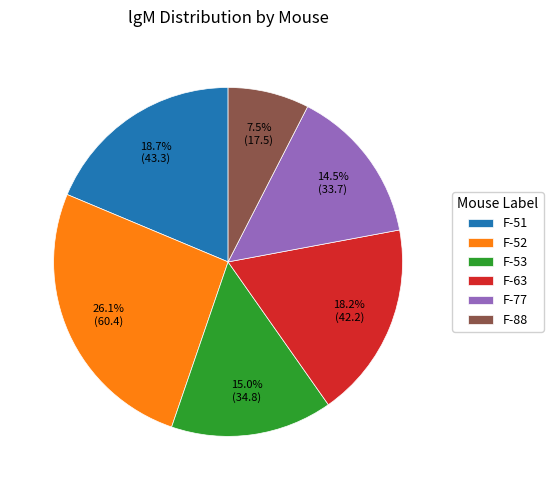

Combined, what portion of the pie is F-53 and F-77?

29.5%